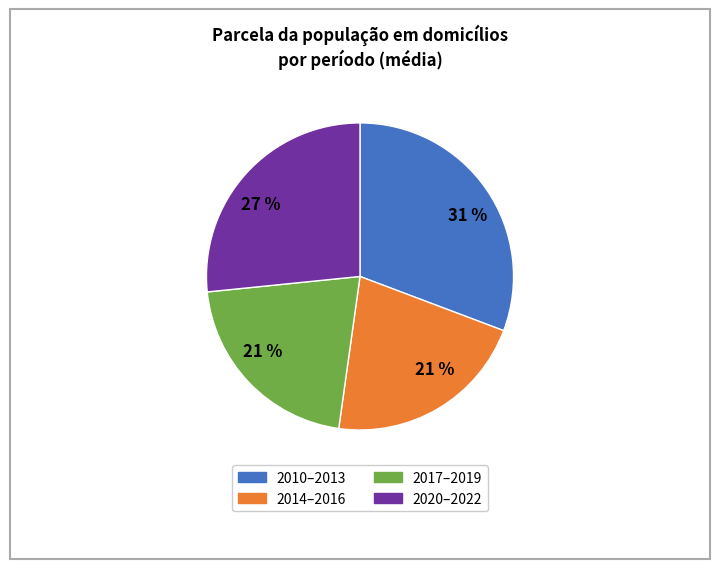

Is there a majority slice in this chart?

No